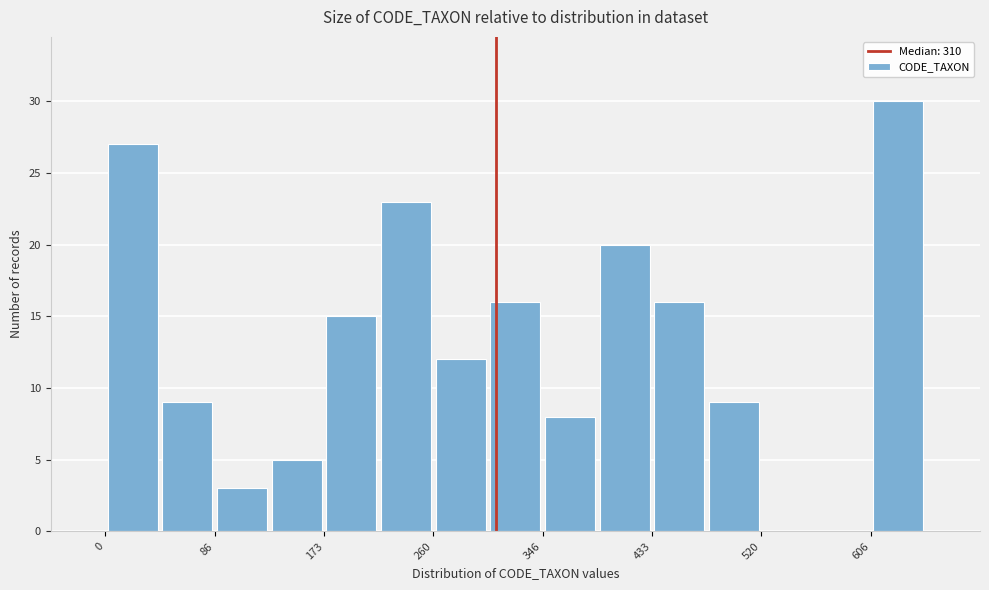

Reading left to right, list every bar in this chart as the range it spans on the x-axis followed by its height. Neither the bar edges nor the heights are printed on the chart, so give them approximately, as read against the axes.

0 to 40: 27
40 to 90: 9
90 to 130: 3
130 to 170: 5
170 to 220: 15
220 to 260: 23
260 to 300: 12
300 to 350: 16
350 to 390: 8
390 to 430: 20
430 to 480: 16
480 to 520: 9
520 to 560: 0
560 to 610: 0
610 to 650: 30